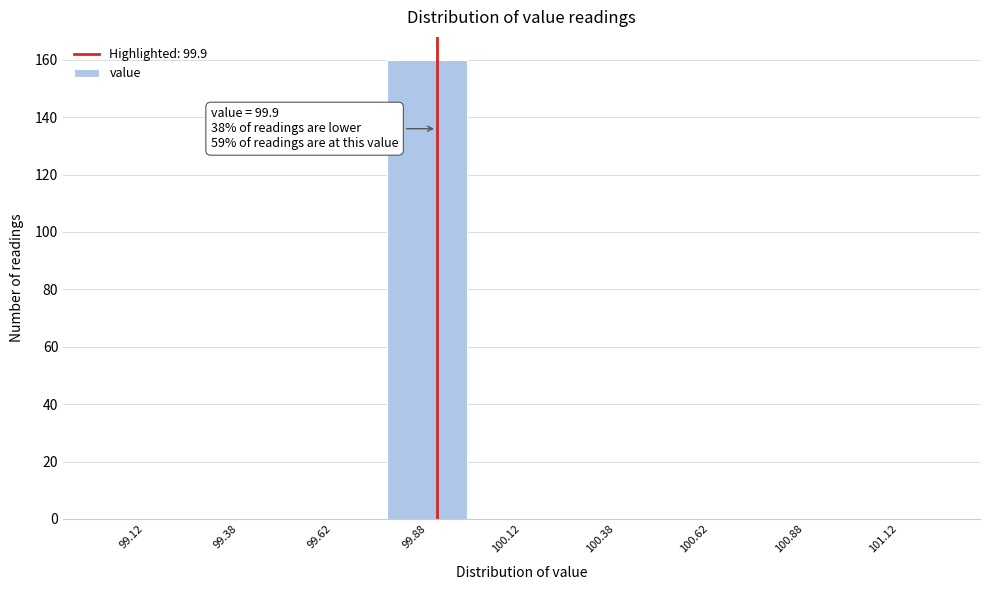

Over which range of the x-axis is the bar tallest?

99.75 to 100.00